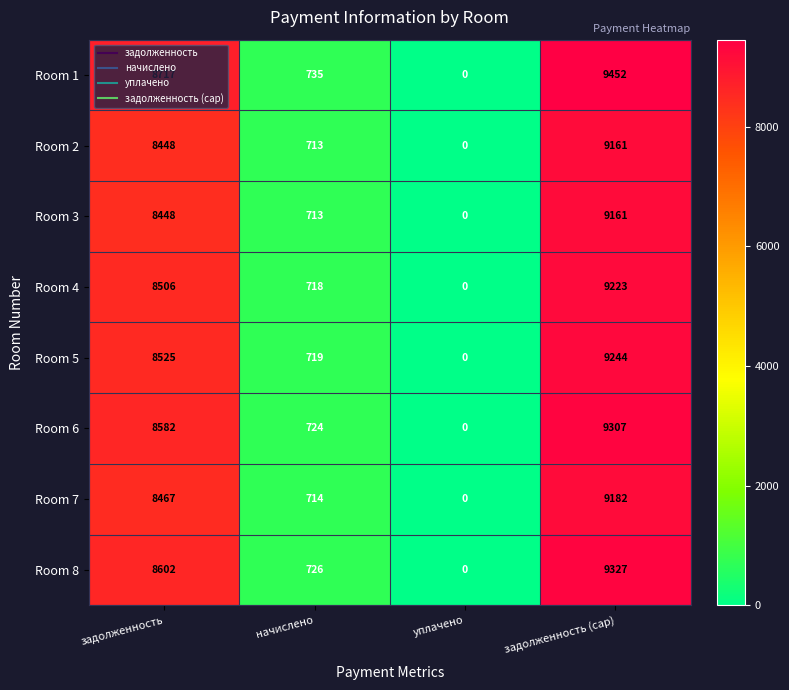

Rank the categories by Room 1 value from lowest to highest.

уплачено, начислено, задолженность, задолженность (cap)